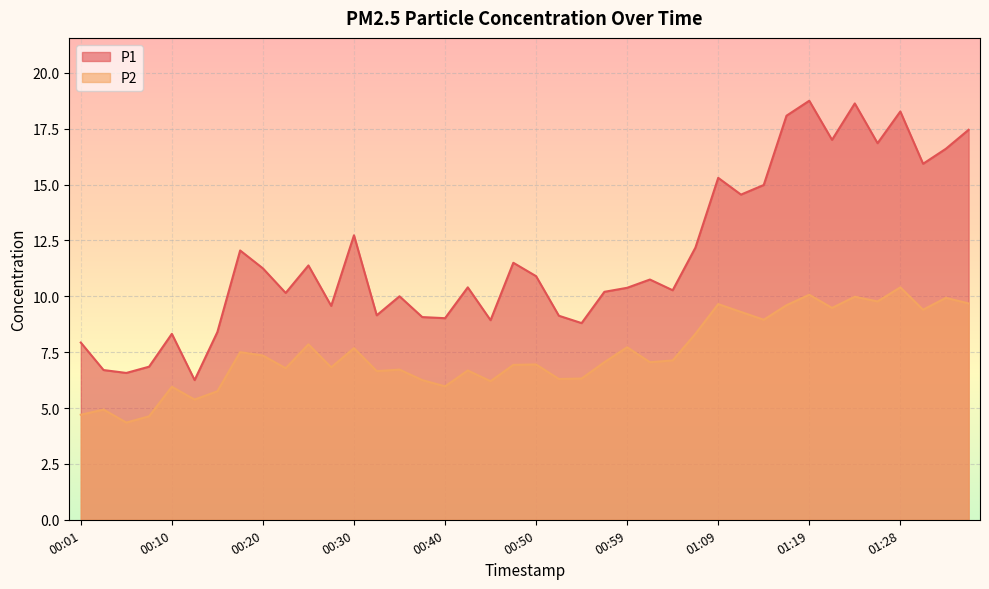

How many values in the P2 series are below 7?

19